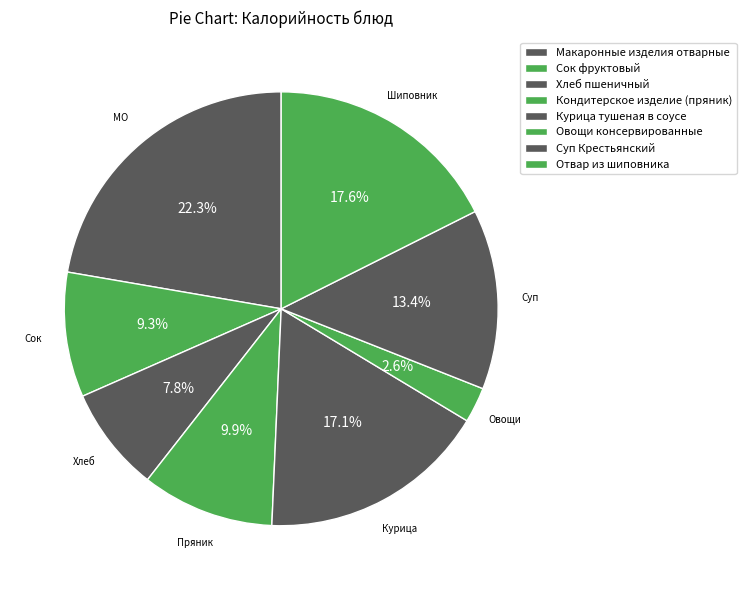

What is the largest slice in the pie chart?

Макаронные изделия отварные